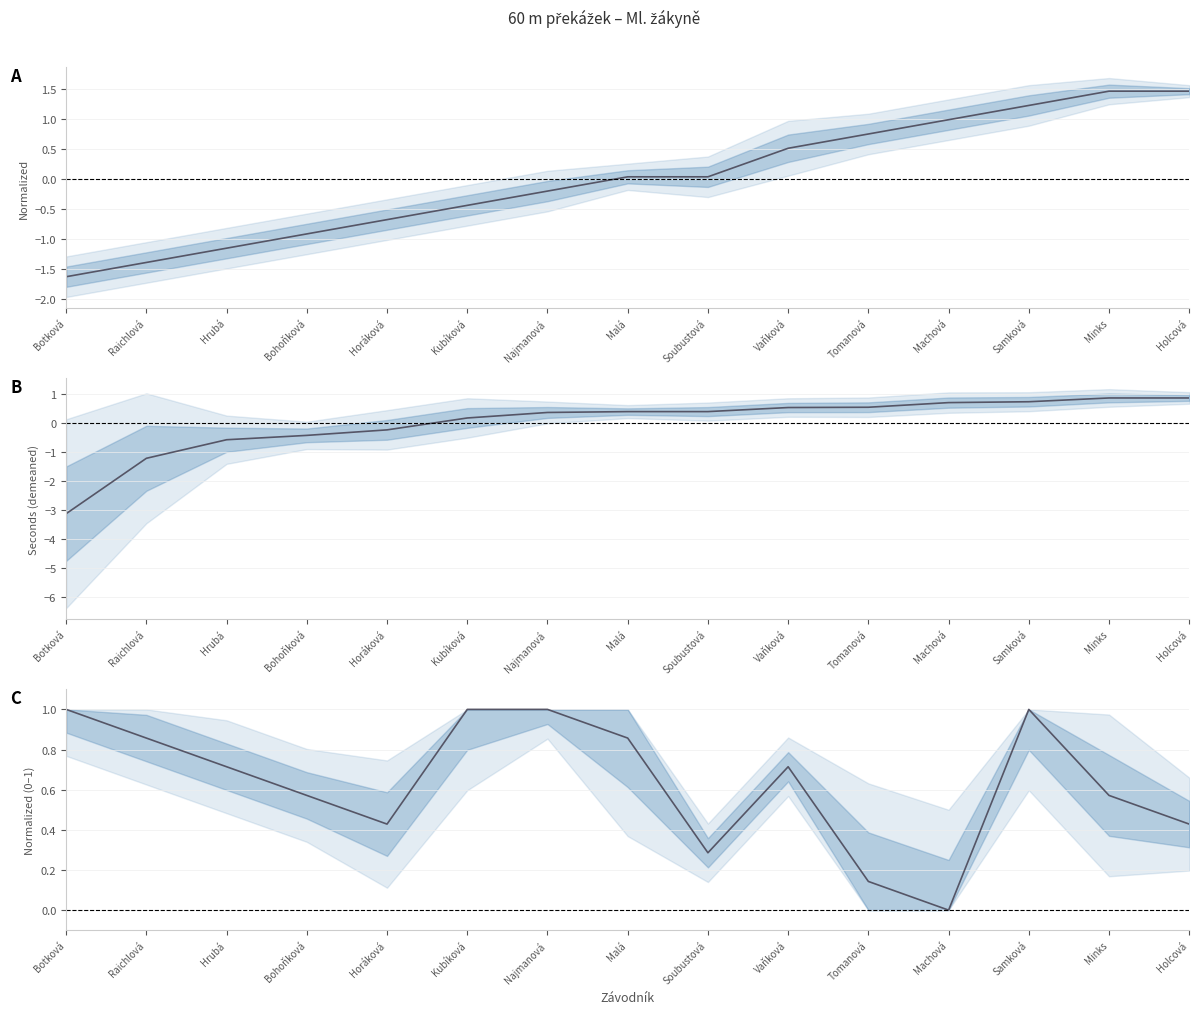

How many values in the Pořadí (sourhn.) series exceed 0?

8